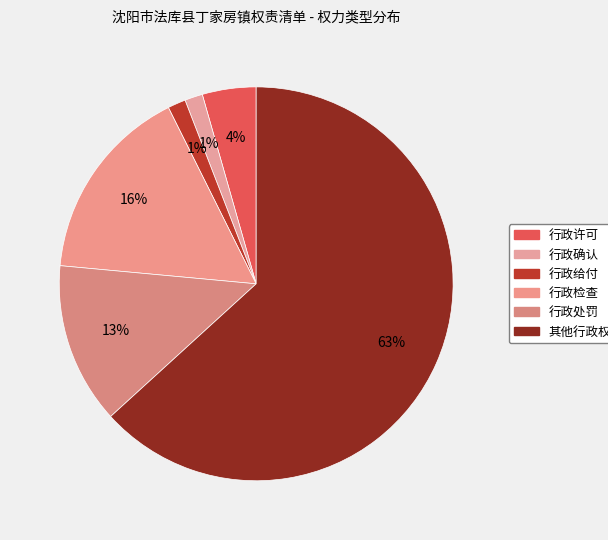

How much of the chart is everything except 行政处罚?

86.8%